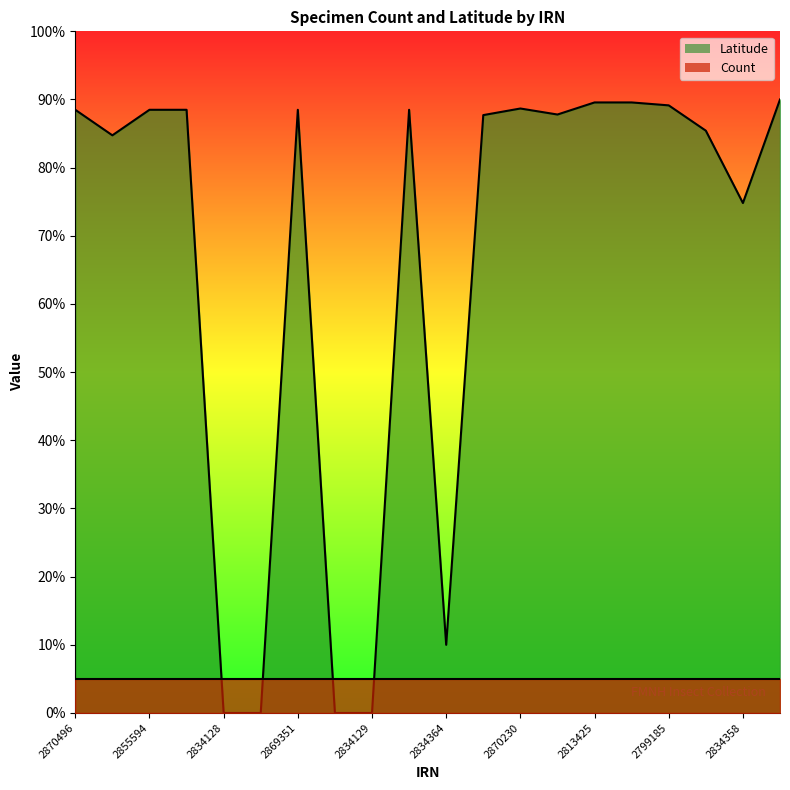

Rank the categories by value from highest to lowest.

2813534, 2813425, 2796965, 2799185, 2870230, 2870496, 2855594, 2855675, 2869351, 2868948, 2813682, 2812912, 2870216, 2870119, 2834358, 2834364, 2834128, 2813515, 2812797, 2834129